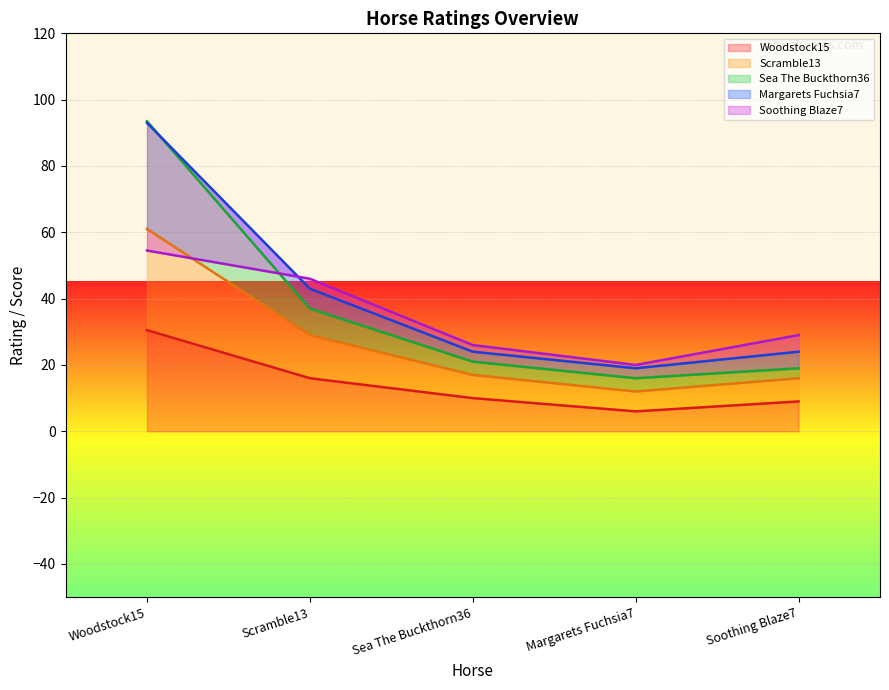

Which category has the highest value in the Woodstock15 series?

Woodstock15